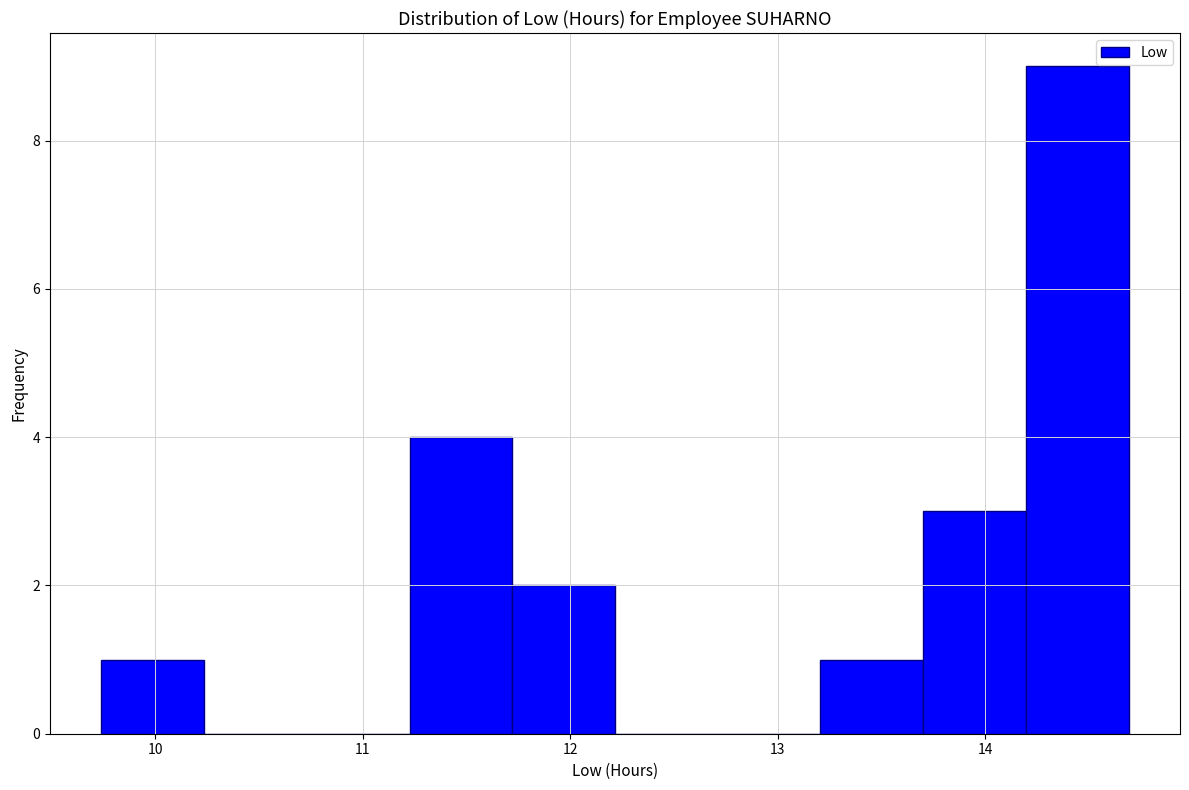

Reading left to right, list every bar in this chart as the range it spans on the x-axis followed by its height. Neither the bar edges nor the heights are printed on the chart, so give them approximately, as read against the axes.

9.7 to 10.2: 1
10.2 to 10.7: 0
10.7 to 11.2: 0
11.2 to 11.7: 4
11.7 to 12.2: 2
12.2 to 12.7: 0
12.7 to 13.2: 0
13.2 to 13.7: 1
13.7 to 14.2: 3
14.2 to 14.7: 9